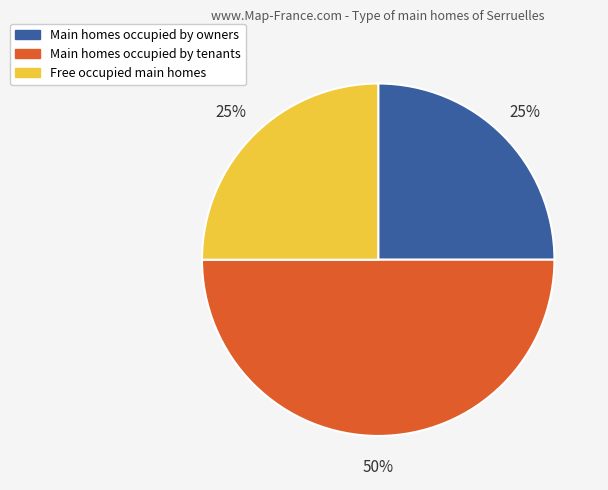

How many slices are in this pie chart?

3